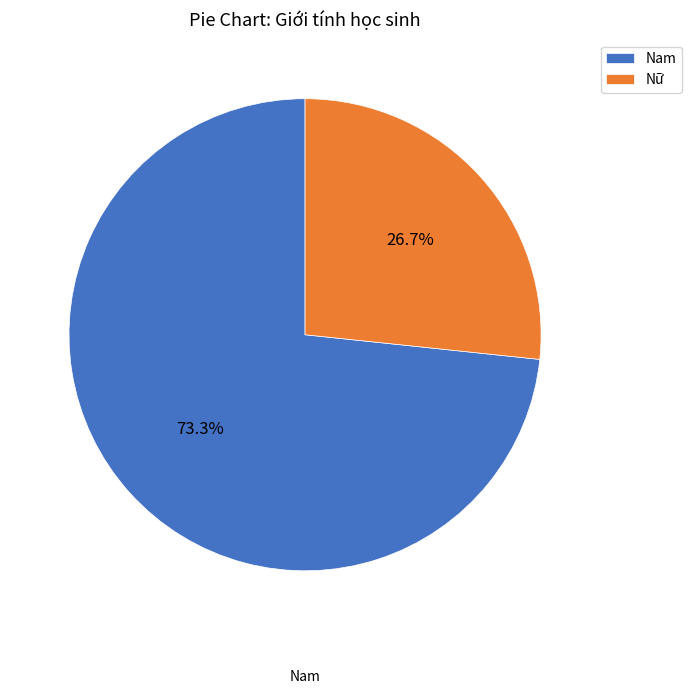

What is the smallest slice in the pie chart?

Nữ